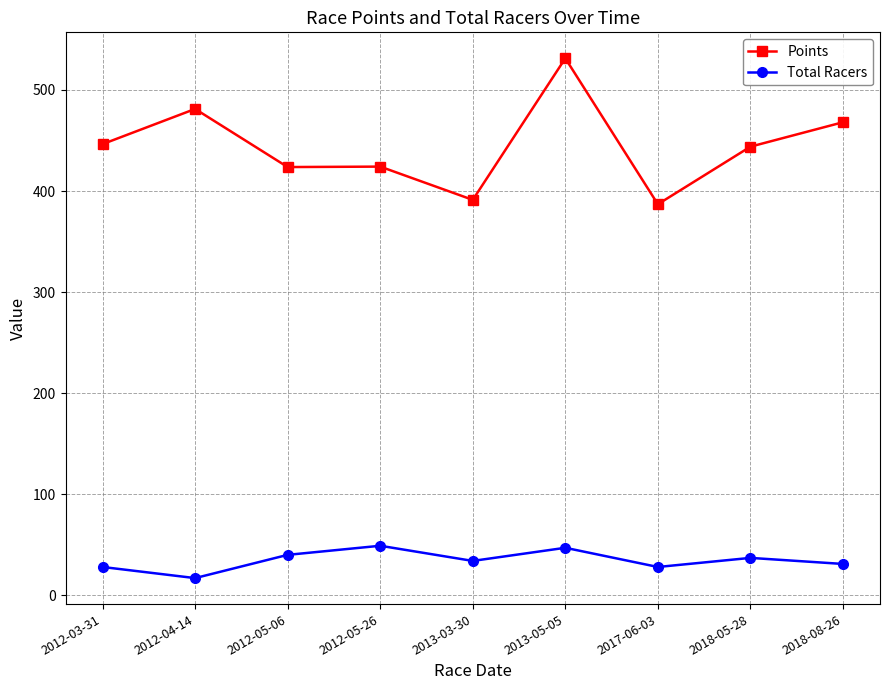

Where does the Points series first go above 443?

2012-03-31